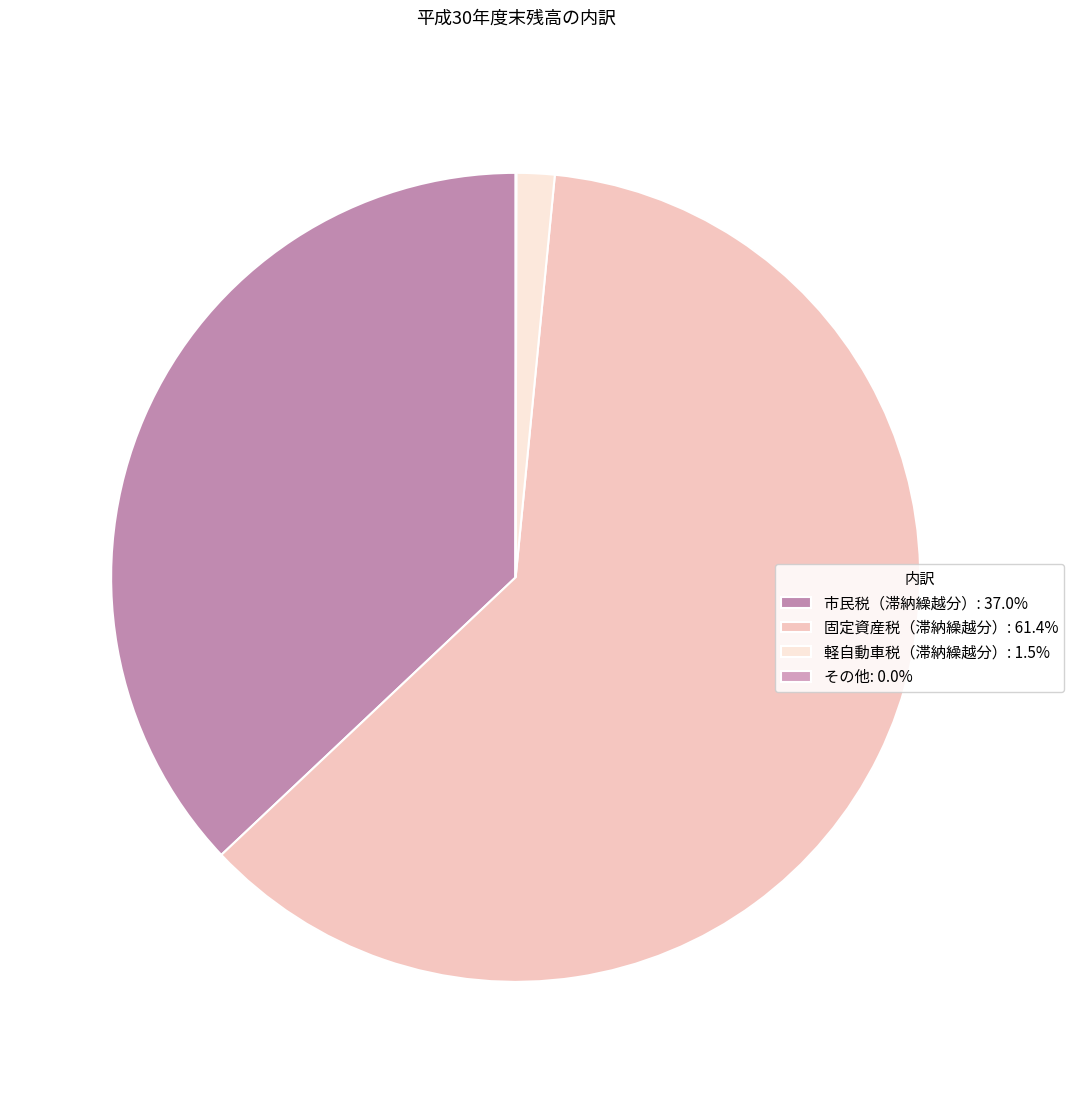

Rank the categories by value from highest to lowest.

固定資産税（滞納繰越分）, 市民税（滞納繰越分）, 軽自動車税（滞納繰越分）, その他